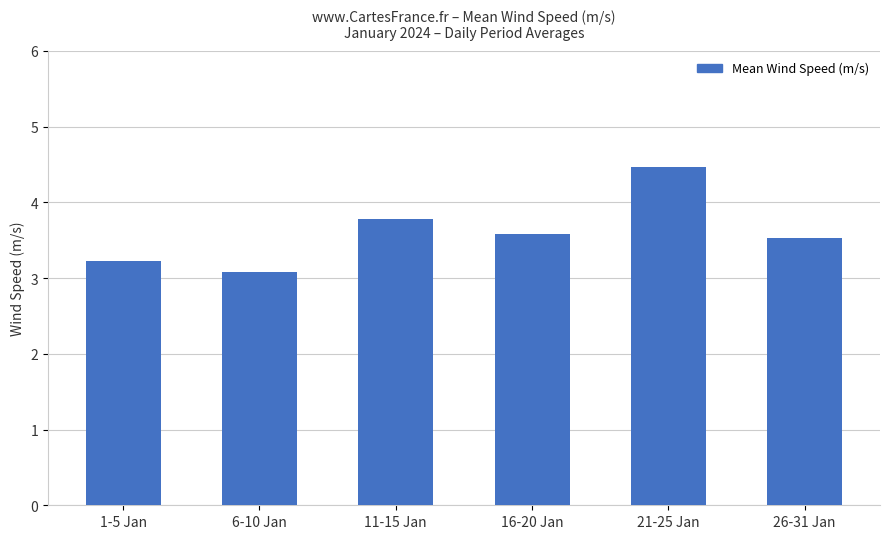

Does the chart contain stacked bars?

No